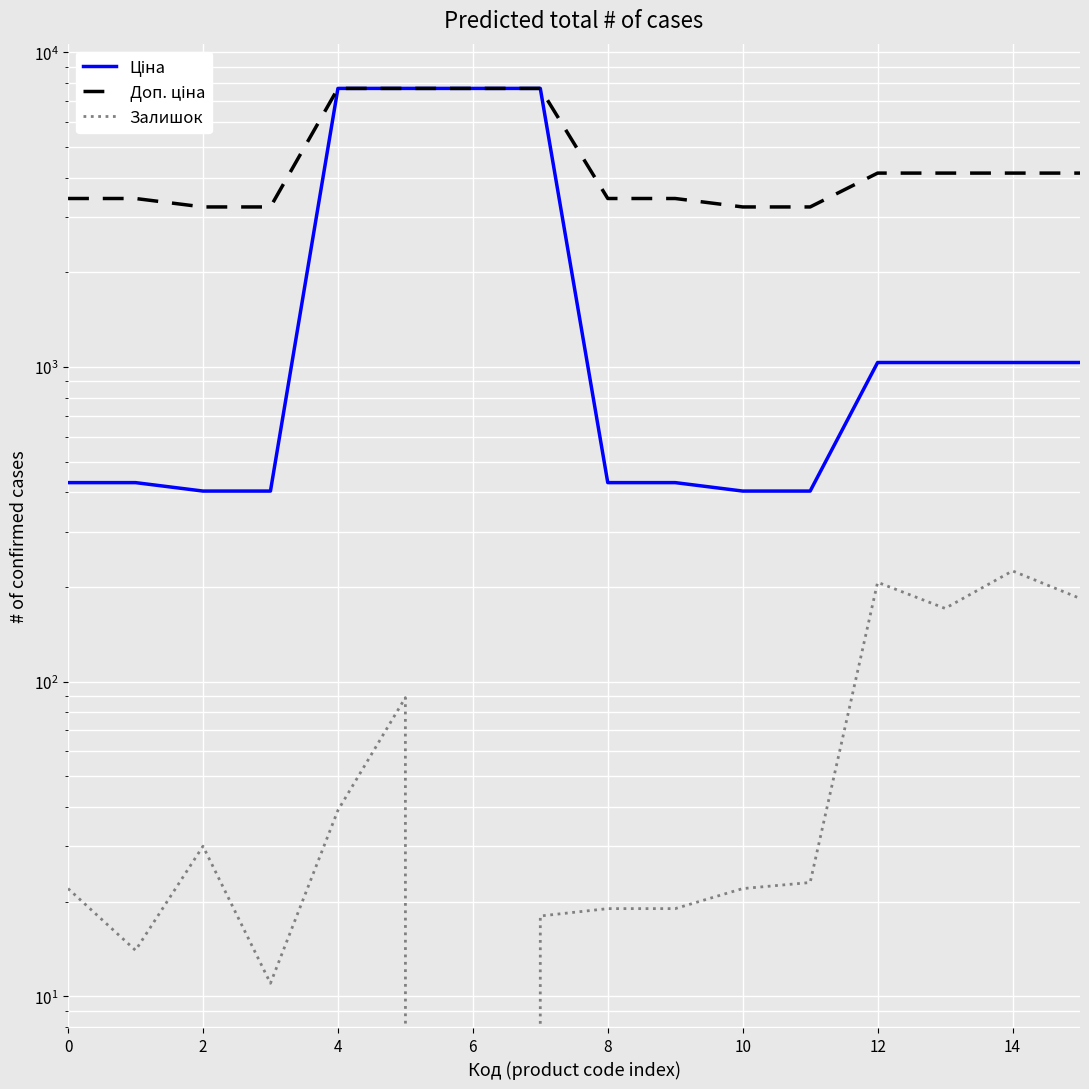

Reading left to right, extract all data points from this chart.

Ціна: 429.3	429.3	403.6	403.6	7688.0	7688.0	7688.0	7688.0	429.3	429.3	403.6	403.6	1034.1	1034.1	1034.1	1034.1
Доп. ціна: 3434.6	3434.6	3228.8	3228.8	7688.0	7688.0	7688.0	7688.0	3434.6	3434.6	3228.8	3228.8	4136.6	4136.6	4136.6	4136.6
Залишок: 22.0	14.0	30.0	11.0	39.0	89.0	0.0	18.0	19.0	19.0	22.0	23.0	207.0	171.0	225.0	184.0